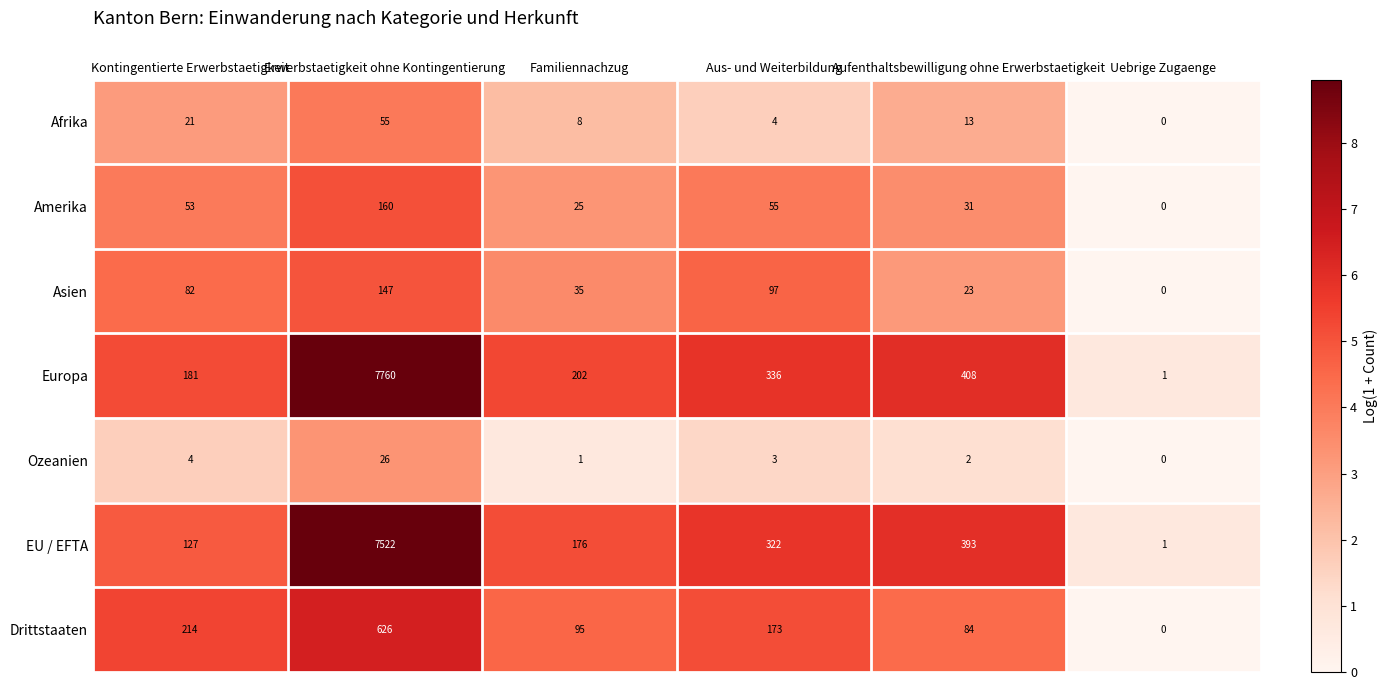

What is the difference between the Amerika values at Familiennachzug and Aus- und Weiterbildung?

30